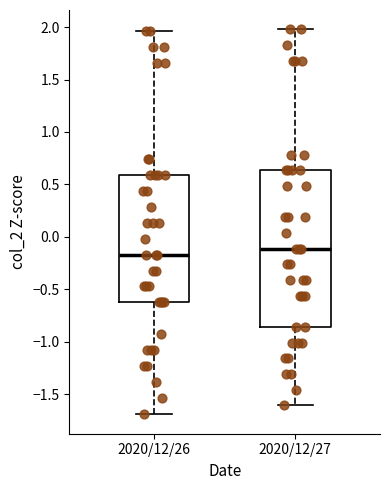

Which box's median line is the highest?

2020/12/27